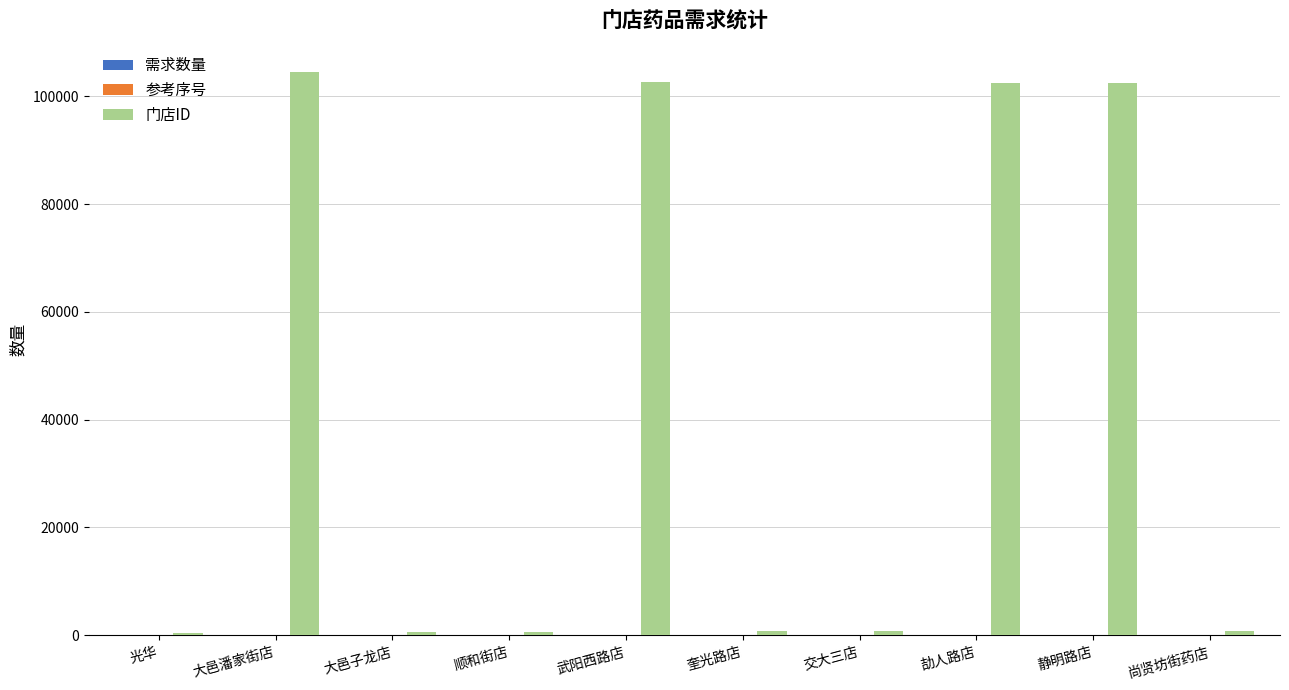

True or false: 门店ID has a value of 102567 at 武阳西路店.

True